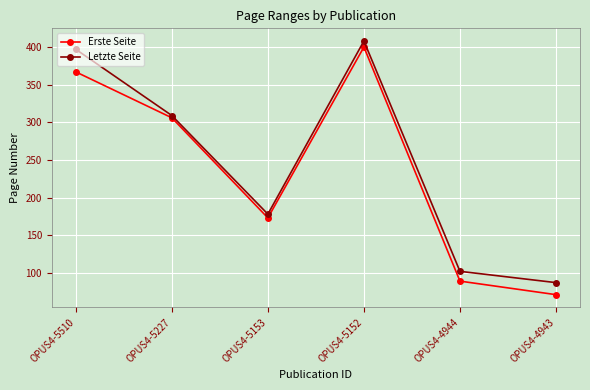

What is the difference between the maximum and minimum values in the Erste Seite series?

329